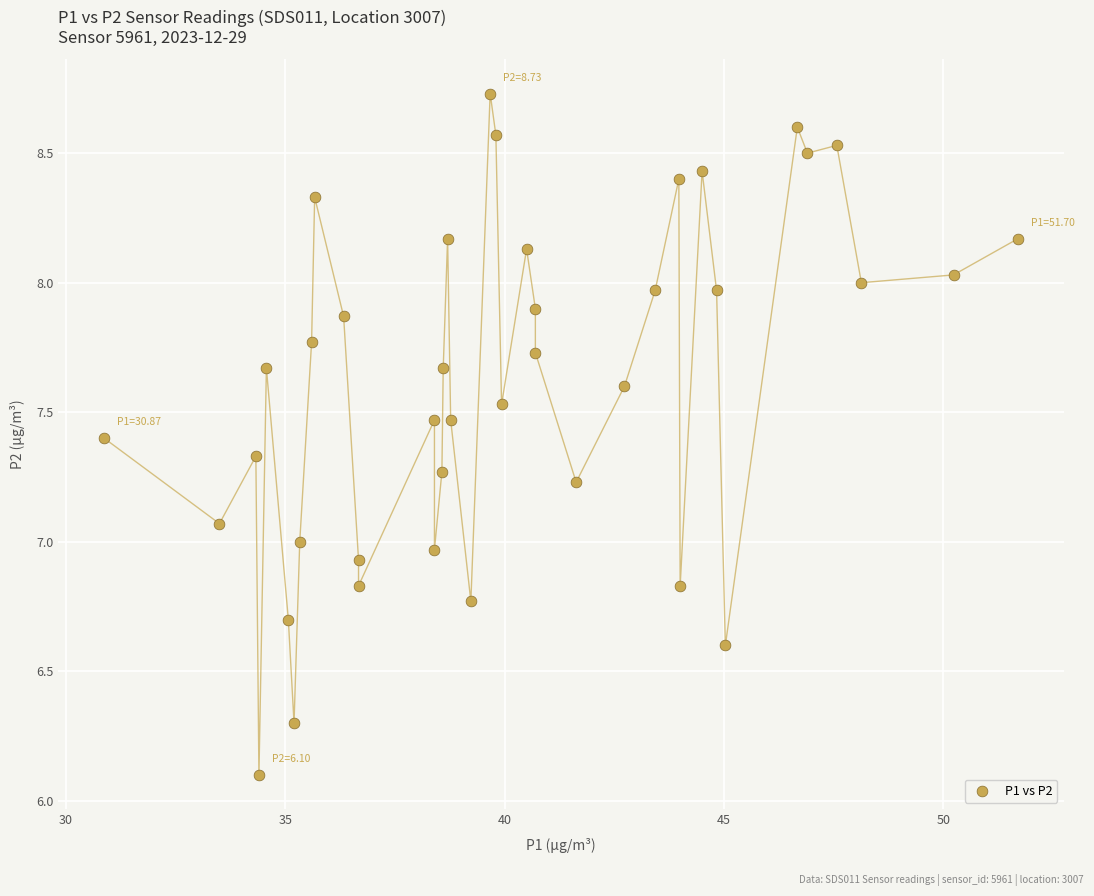

What is the range of X values (max minus min)?

20.8